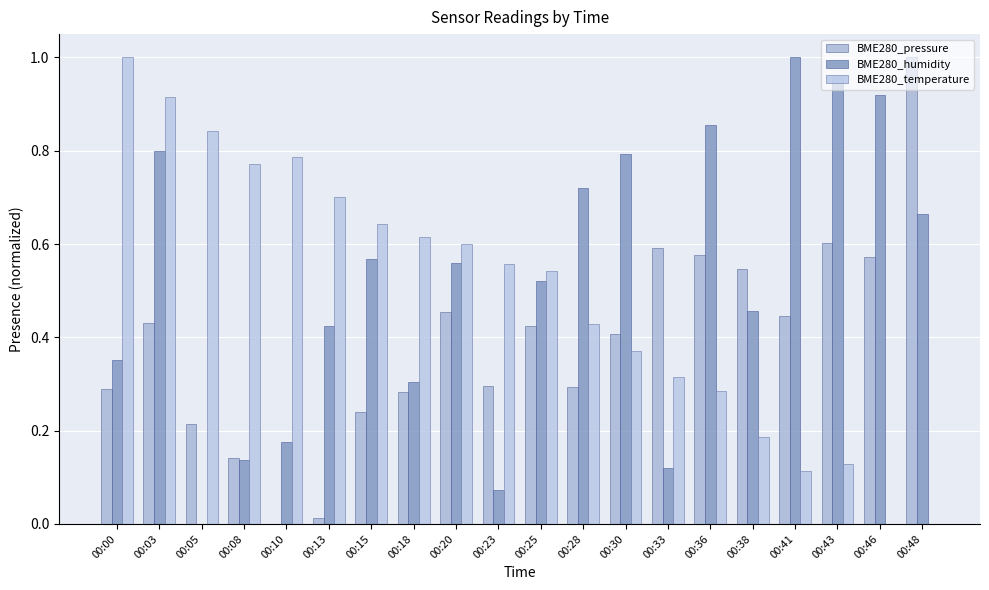

Is the value of BME280_pressure at 00:28 greater than the value of BME280_temperature at 00:38?

Yes